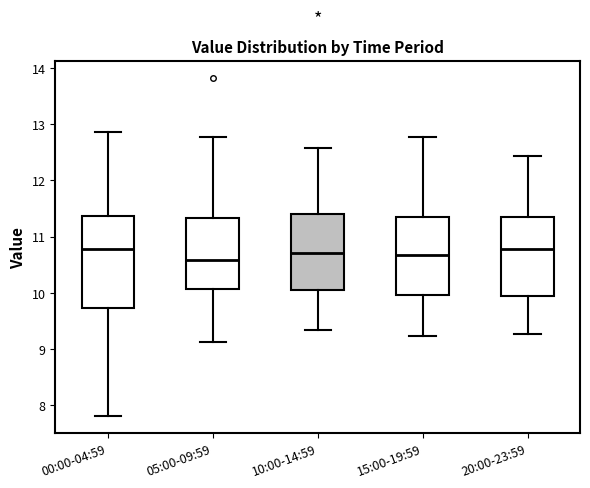

Where is the upper edge of the box for 00:00-04:59 on the y-axis? The values are not printed on the chart, so give them approximately, as read against the axis.

11.4